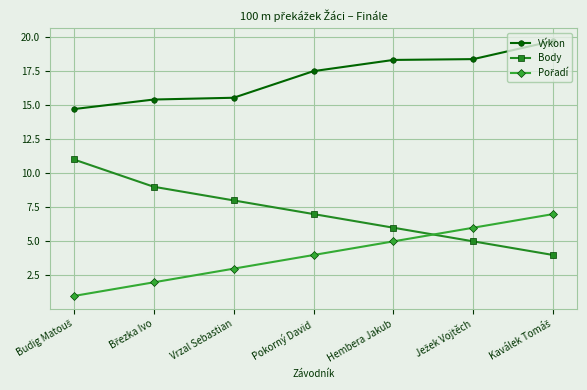

How many data points does each series have?

7